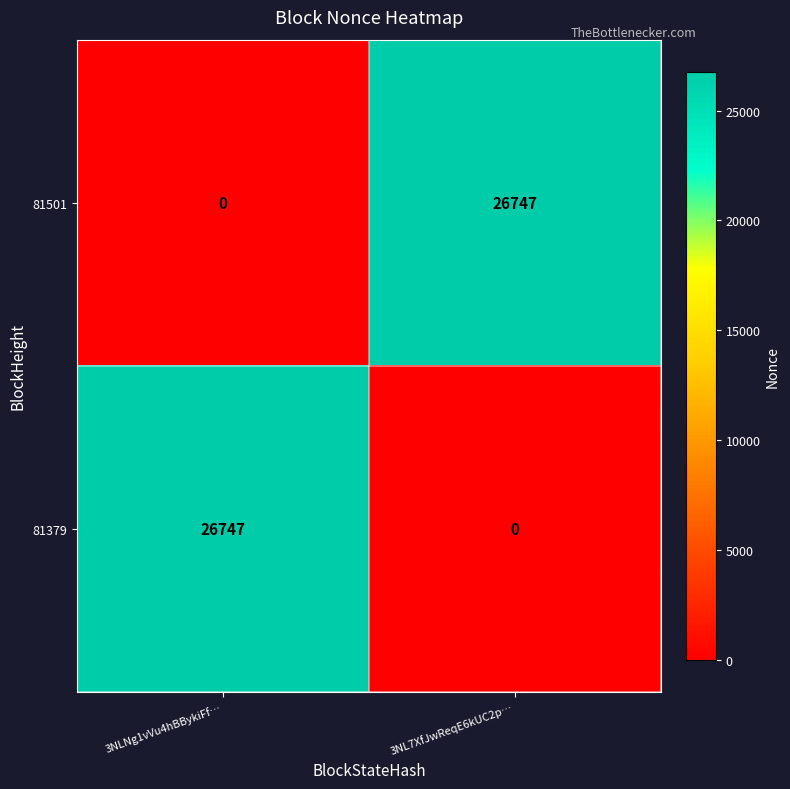

List the labels in order of 81379 value, largest first.

3NLNg1vVu4hBBykiFf…, 3NL7XfJwReqE6kUC2p…